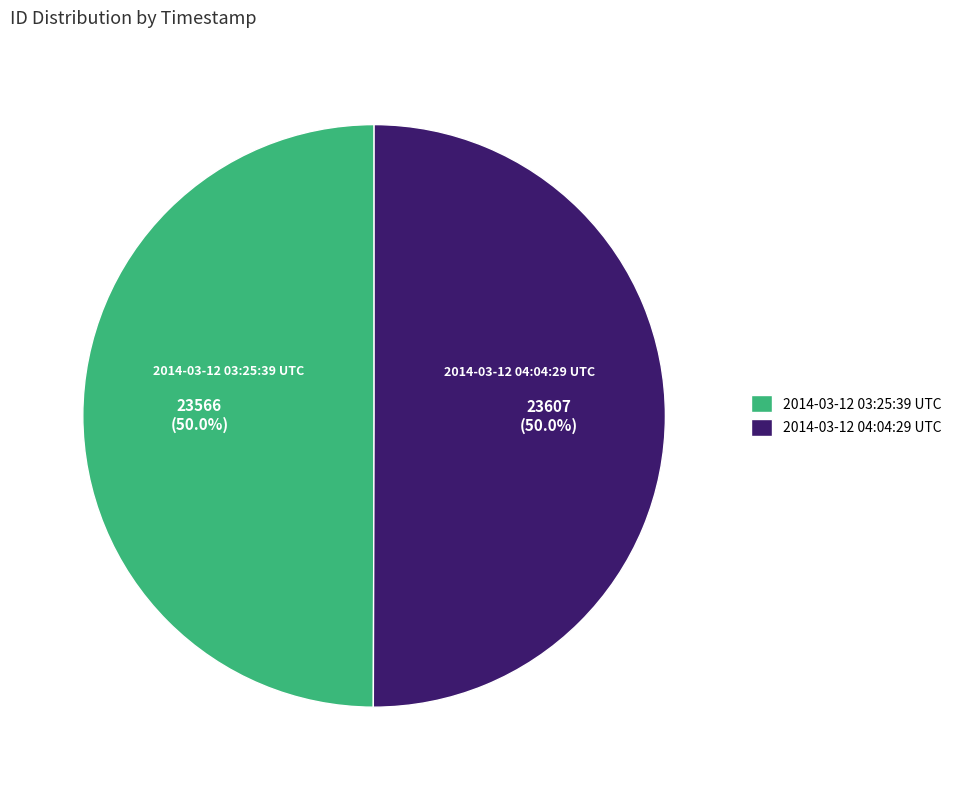

What is the total percentage of 2014-03-12 04:04:29 UTC and 2014-03-12 03:25:39 UTC?

100.0%